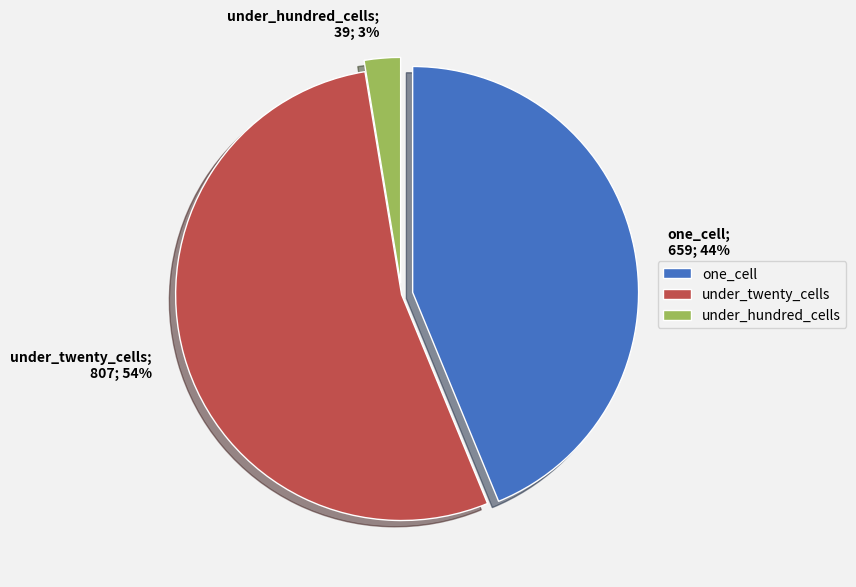

Between under_hundred_cells and one_cell, which is larger?

one_cell